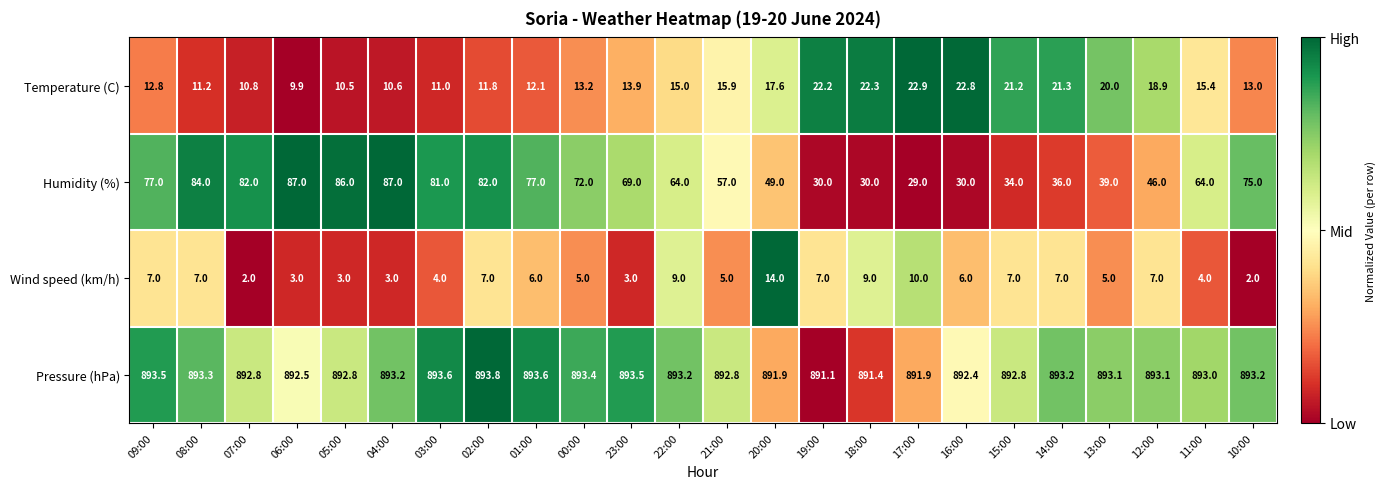

At which label does Humidity (%) first exceed 69?

09:00